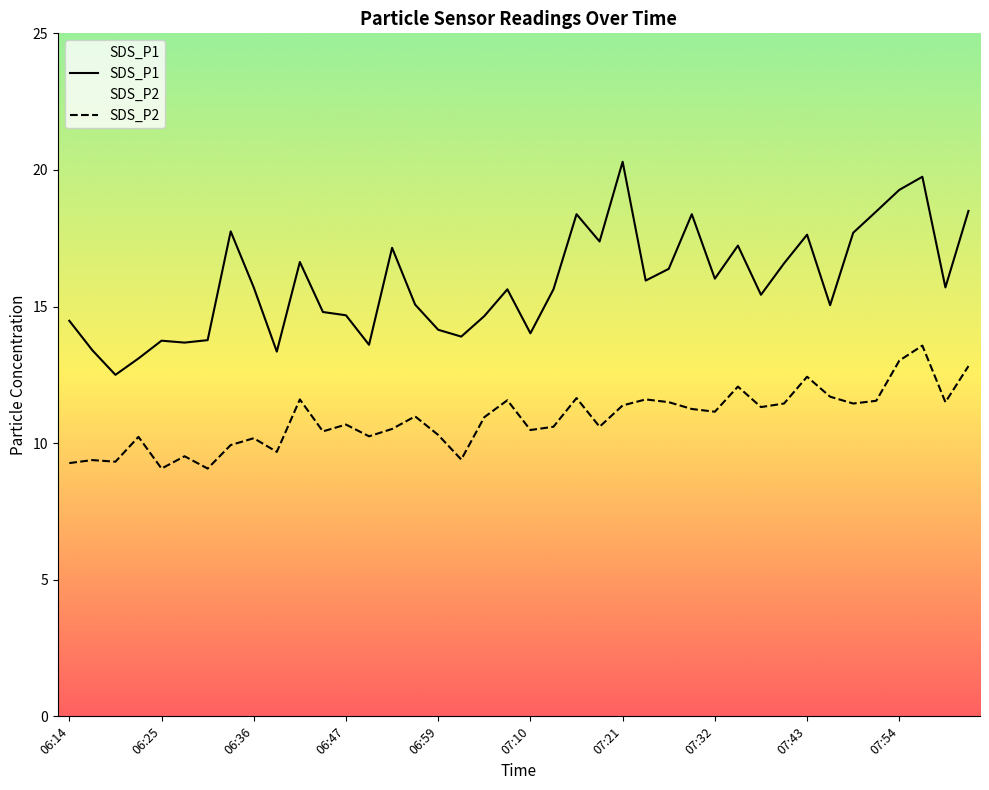

Does the chart have visible grid lines?

No